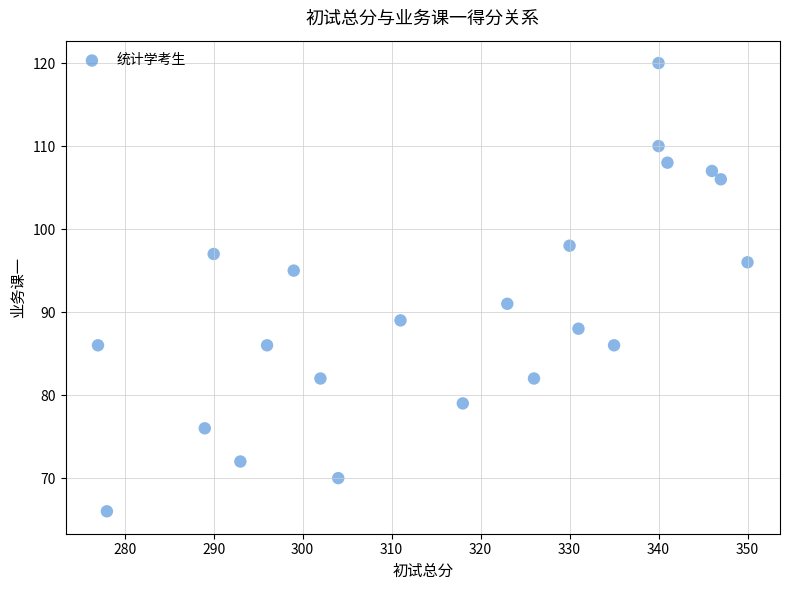

What is the range of Y values (max minus min)?

54